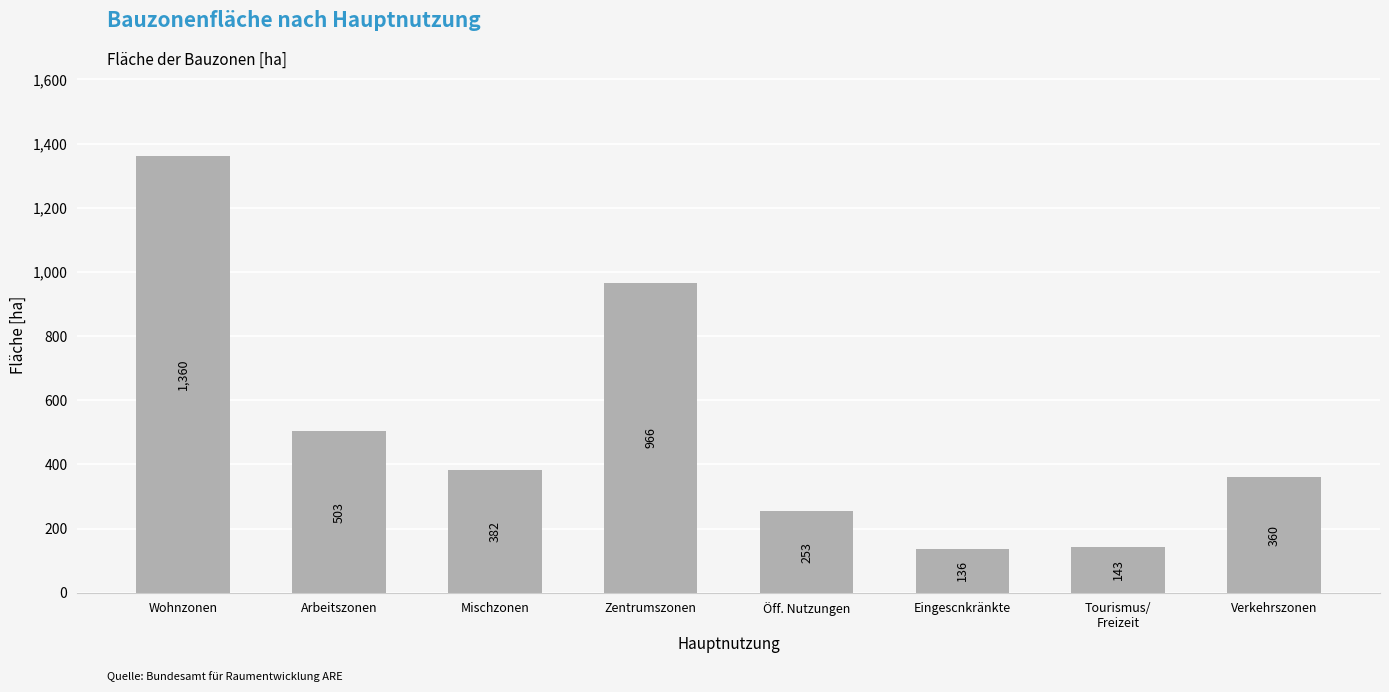

List the labels in order of value, smallest first.

Eingescnkränkte, Tourismus/
Freizeit, Öff. Nutzungen, Verkehrszonen, Mischzonen, Arbeitszonen, Zentrumszonen, Wohnzonen